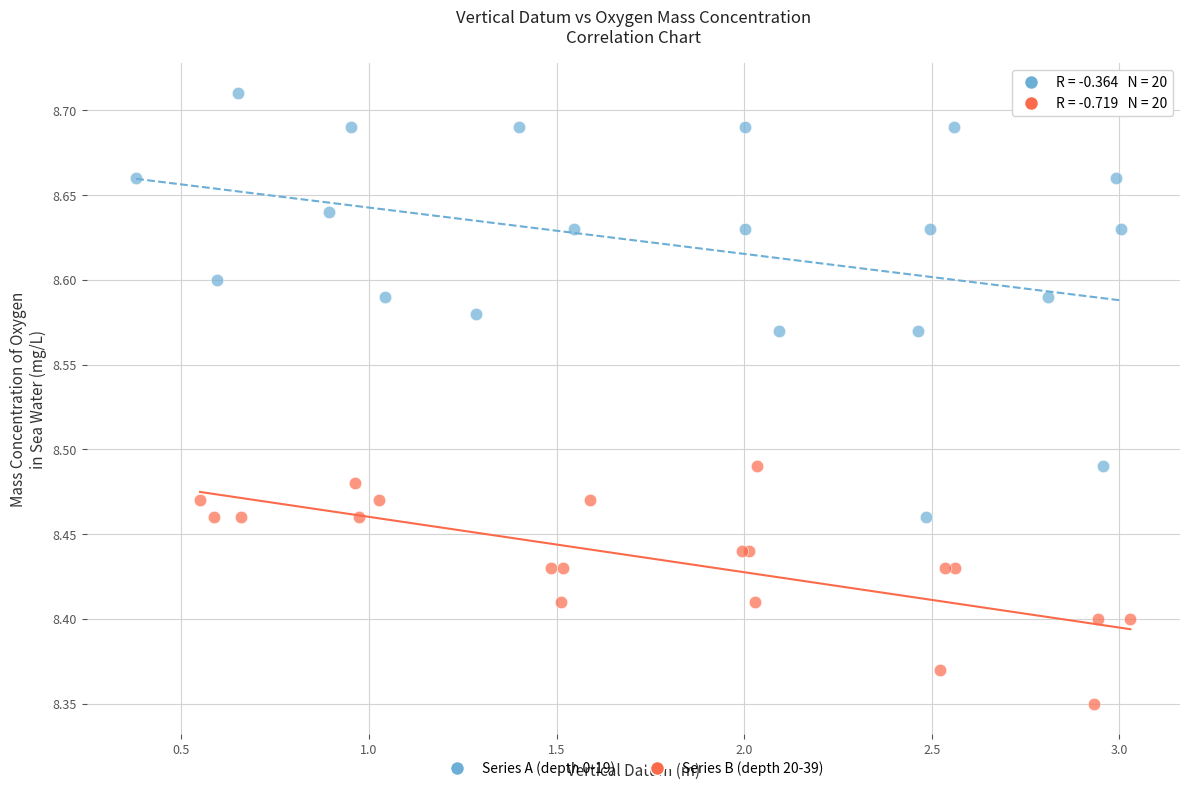

Which series contains the lowest Y value?

Series B (depth 20-39)